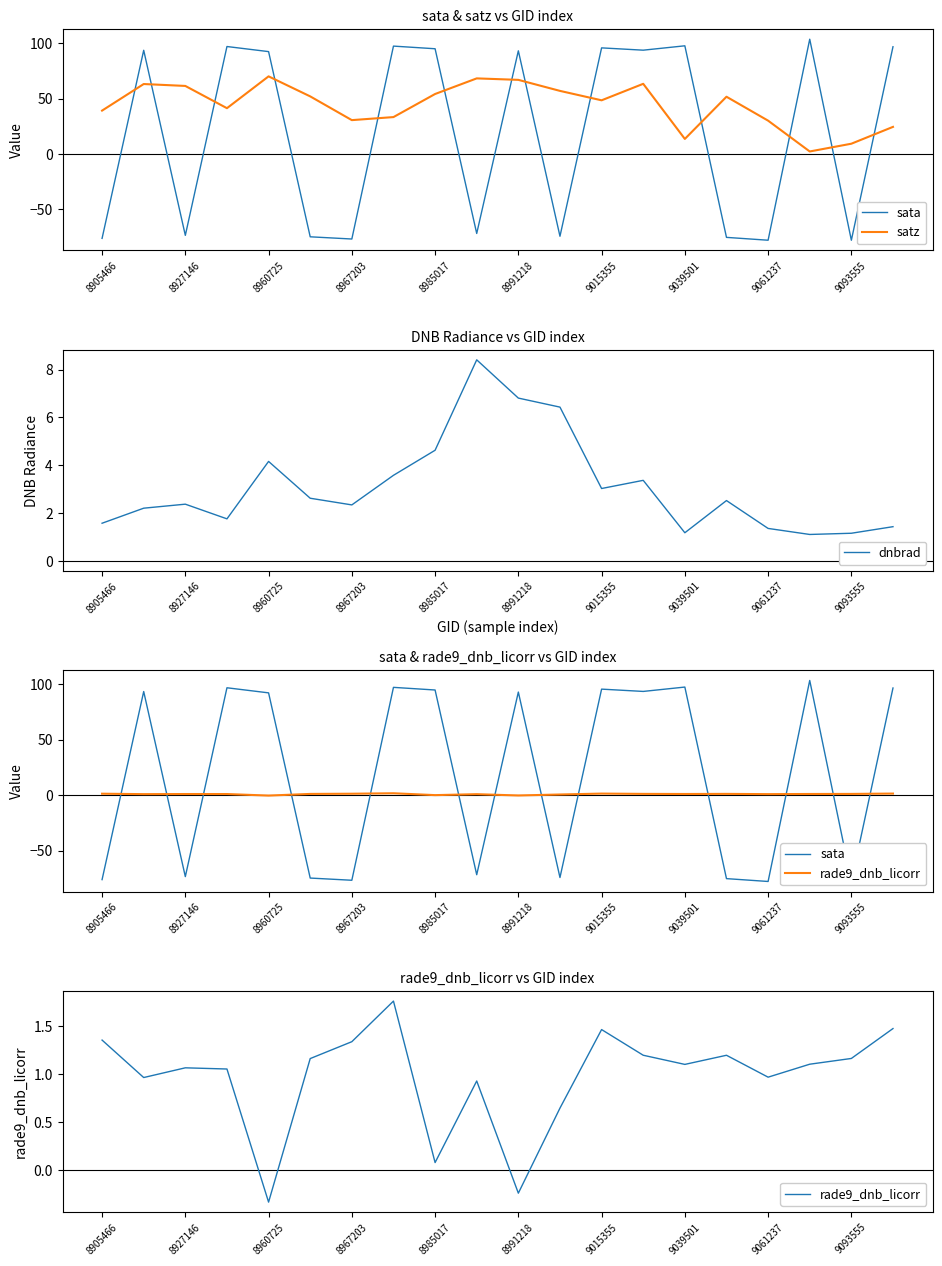

After their last crossing, which series has the higher values: sata or rade9_dnb_licorr?

sata